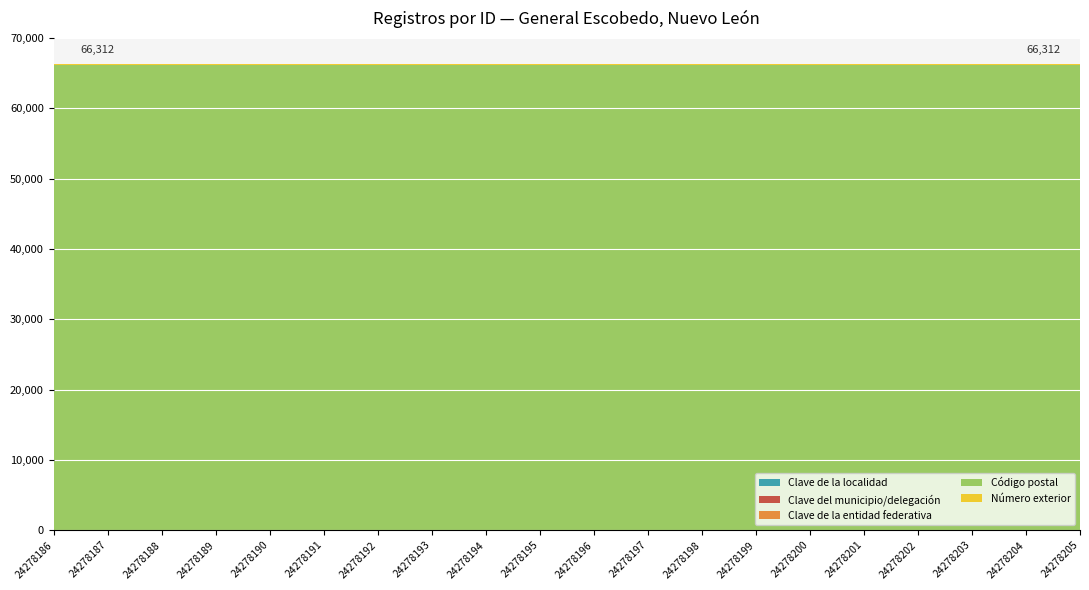

Reading right to left, list all the values displayed in this chart.

Clave de la localidad: 21	21	21	21	21	21	21	21	21	21	21	21	21	21	21	21	21	21	21	21
Clave del municipio/delegación: 21	21	21	21	21	21	21	21	21	21	21	21	21	21	21	21	21	21	21	21
Clave de la entidad federativa: 19	19	19	19	19	19	19	19	19	19	19	19	19	19	19	19	19	19	19	19
Código postal: 66050	66050	66050	66050	66050	66050	66050	66050	66050	66050	66050	66050	66050	66050	66050	66050	66050	66050	66050	66050
Número exterior: 201	201	201	201	201	201	201	201	201	201	201	201	201	201	201	201	201	201	201	201